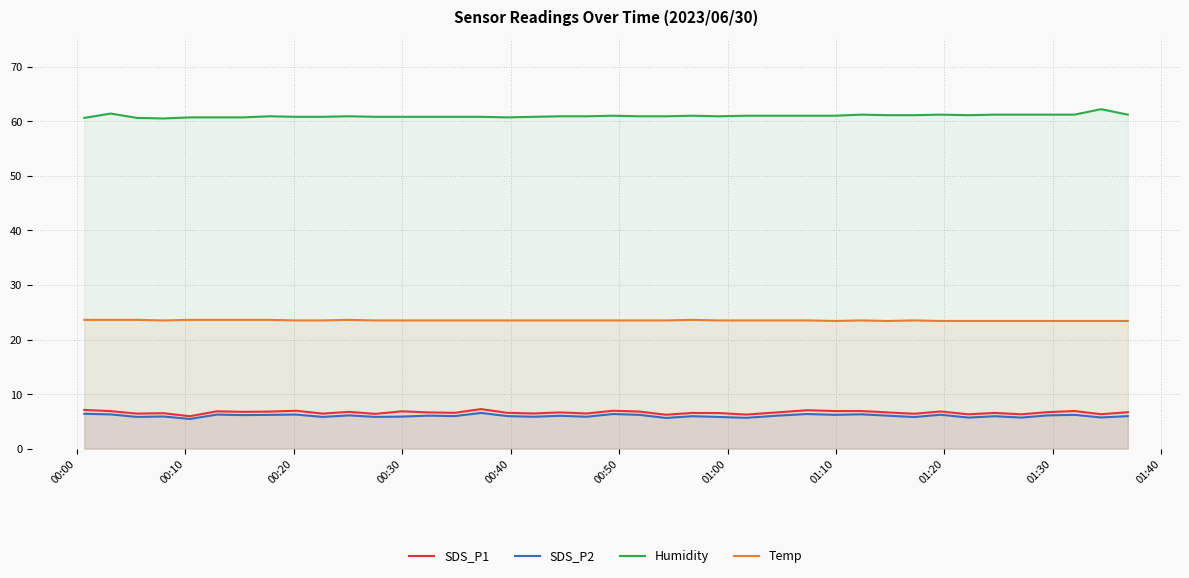

What is the minimum value for SDS_P2?

5.5